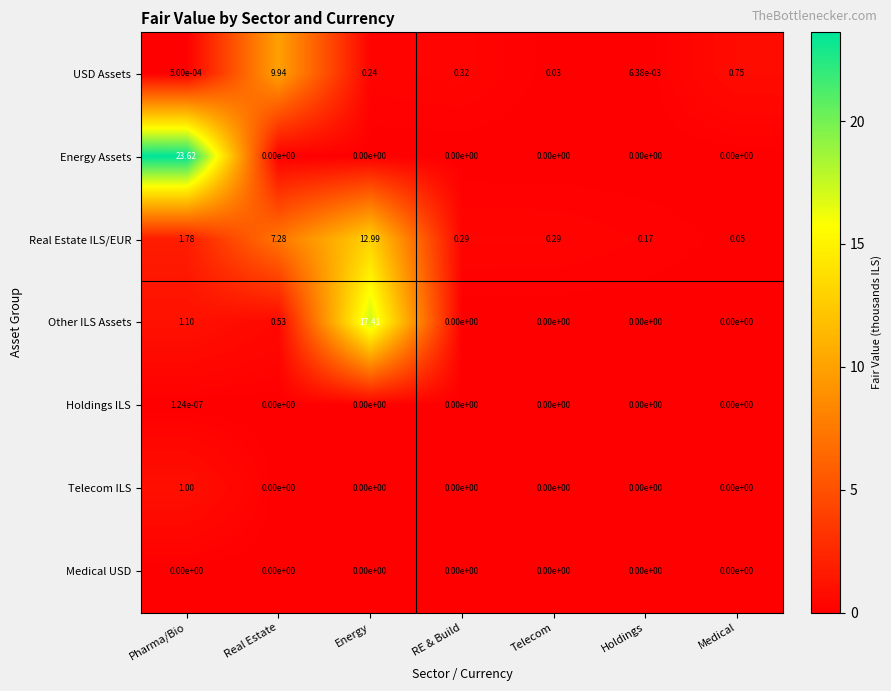

Count the number of data series in this chart.

7